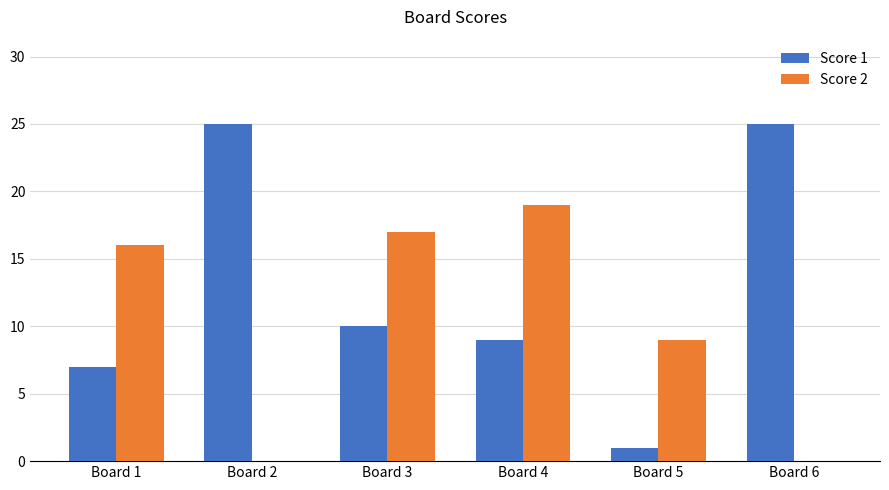

Are the bars horizontal?

No